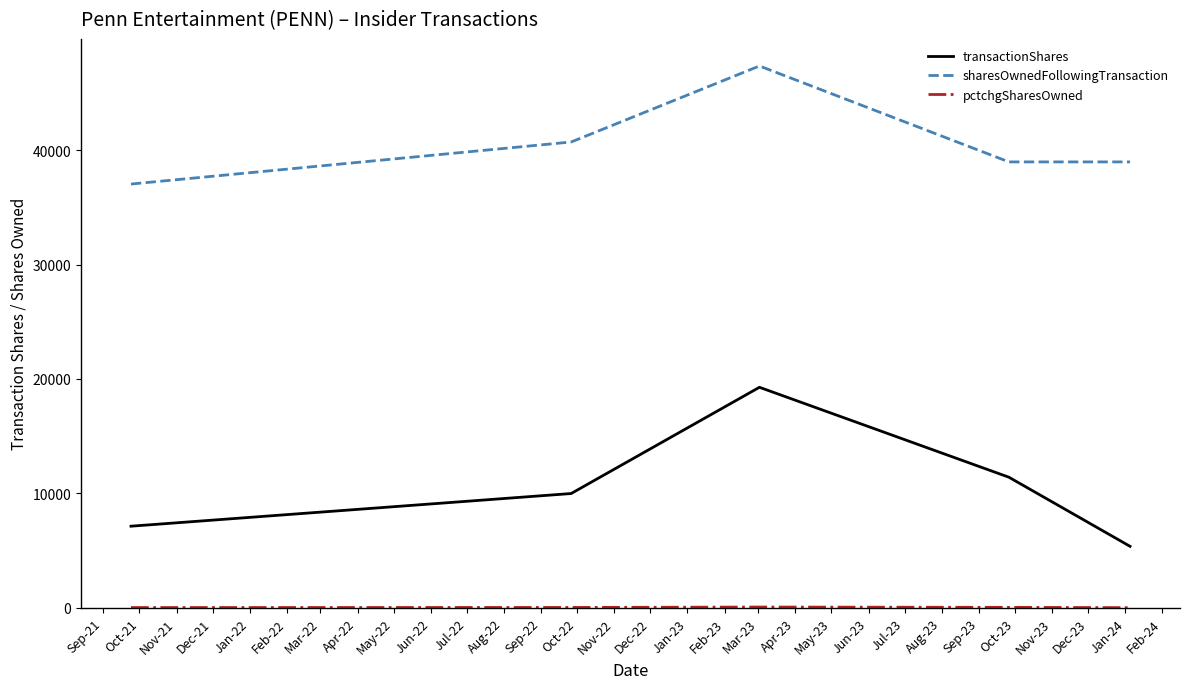

What is the maximum value for sharesOwnedFollowingTransaction?

47356